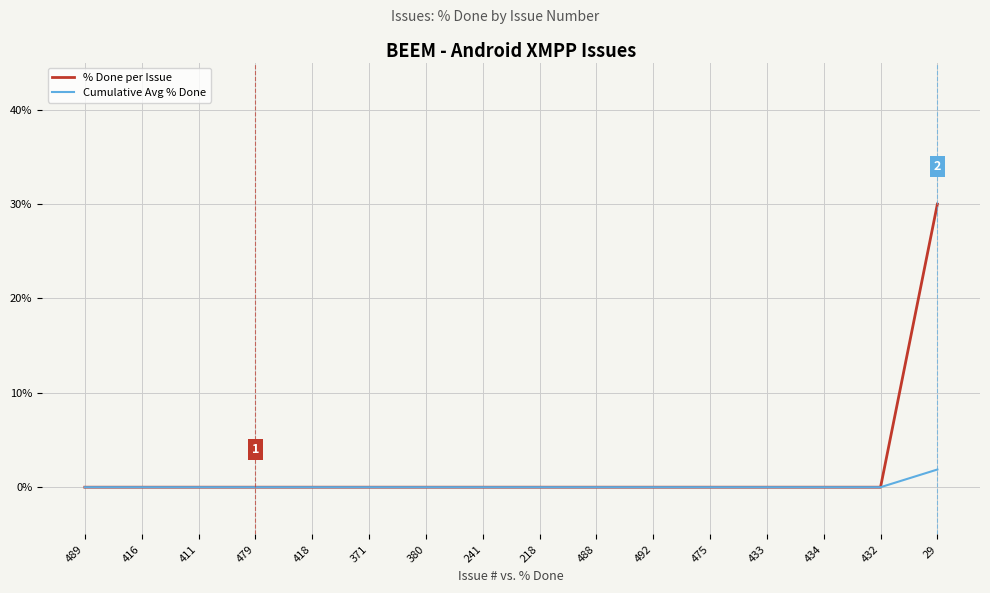

What is the spread (max minus min) of values at 29?

28.1